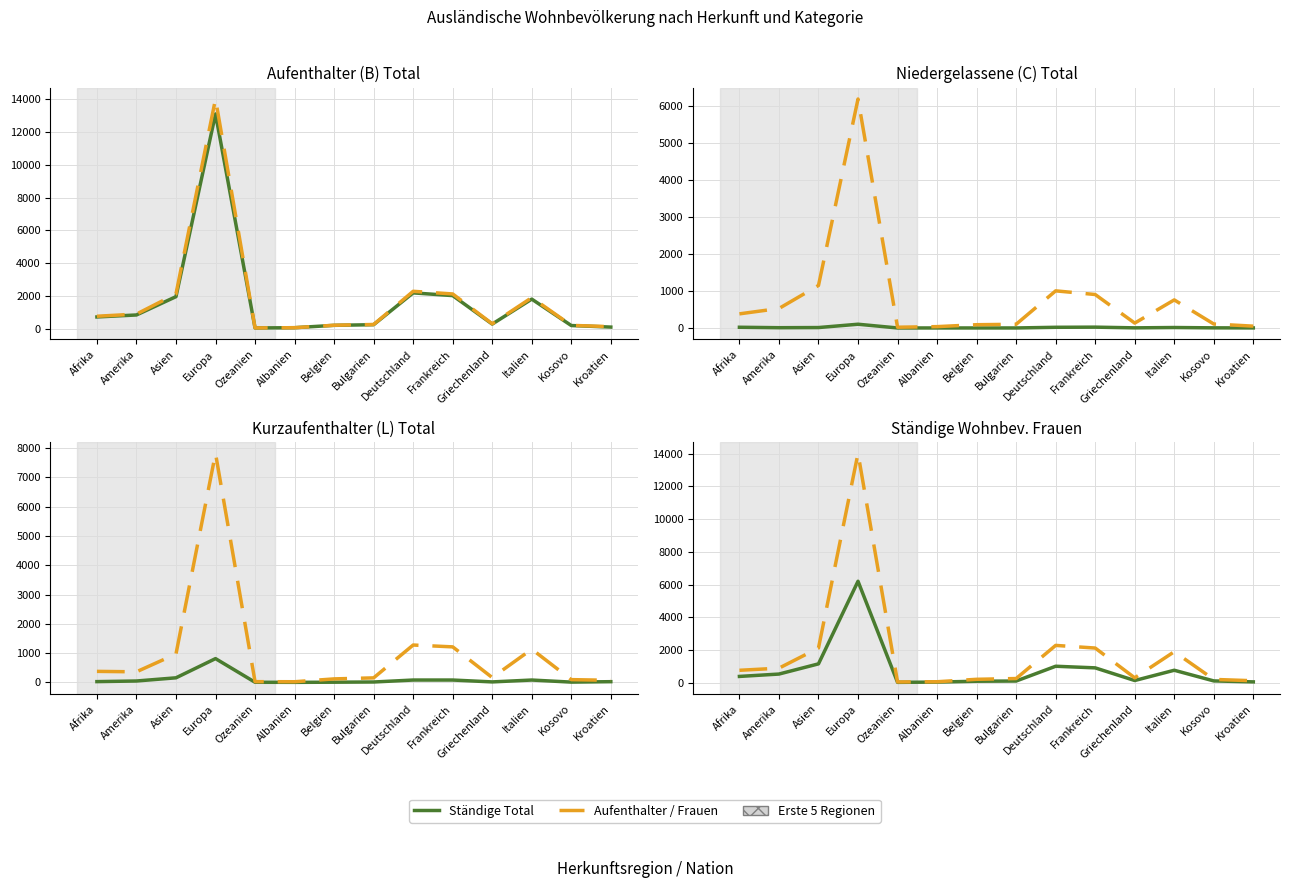

What is the spread (max minus min) of values at Afrika?

738